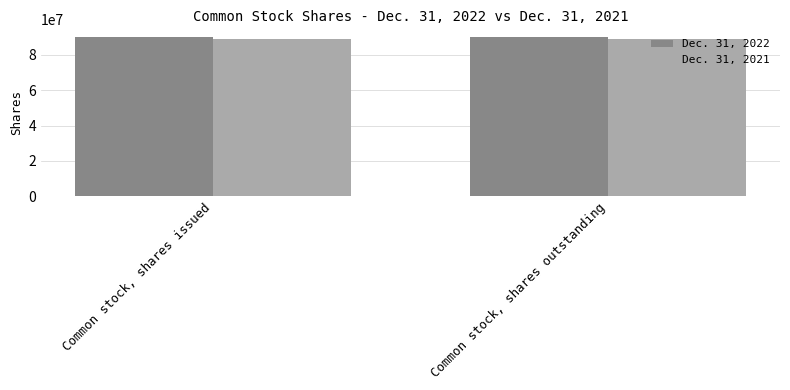

What position from the right is Common stock, shares outstanding?

1